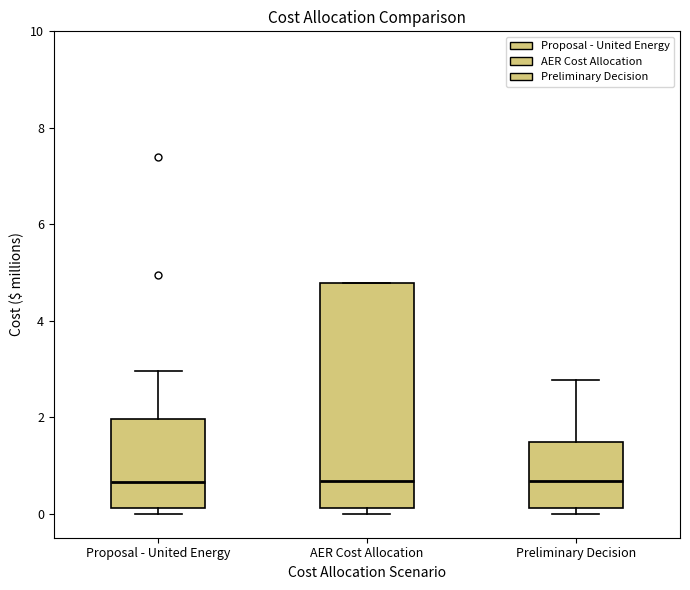

Which box is the tallest, from its lower edge to its upper edge?

AER Cost Allocation